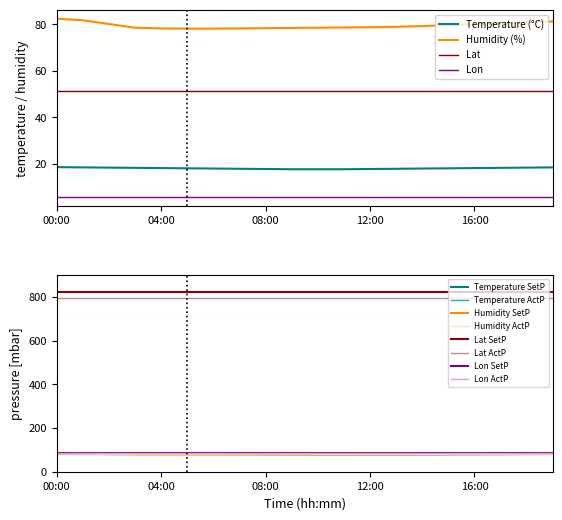

True or false: Temperature (°C) and Lon cross at least once.

False